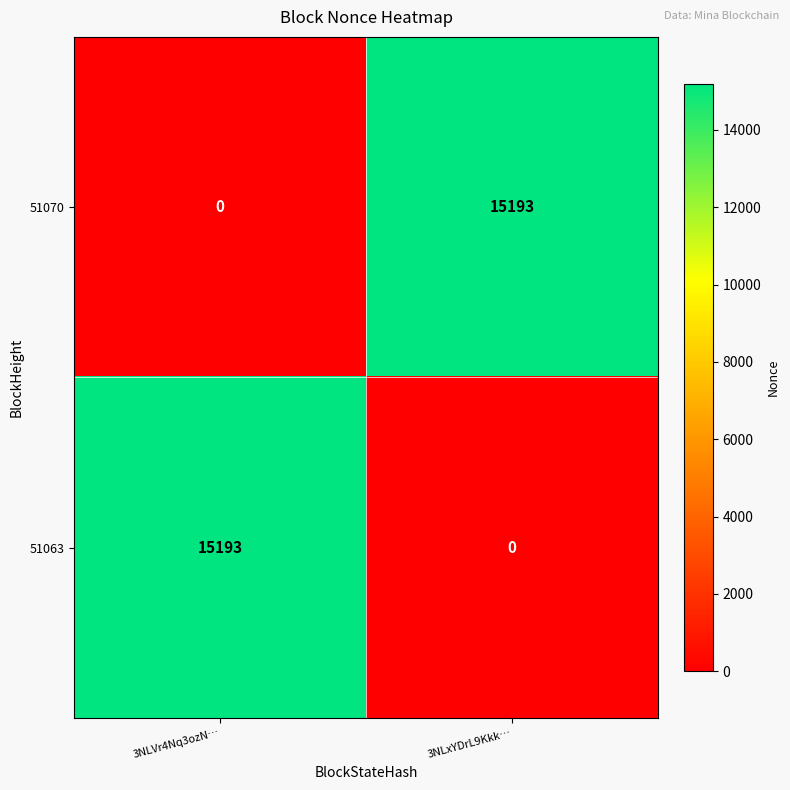

Reading left to right, what are all the values shown in this chart?

51070: 3NLVr4Nq3ozN…=0	3NLxYDrL9Kkk…=15193
51063: 3NLVr4Nq3ozN…=15193	3NLxYDrL9Kkk…=0